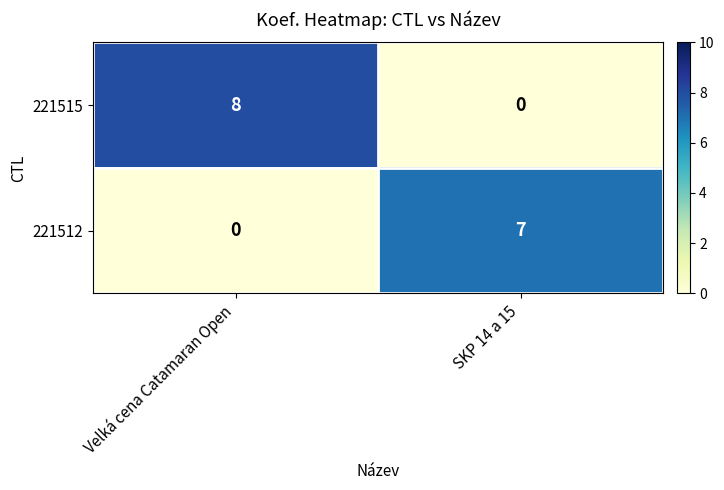

What is the sum of all 221512 values?

7